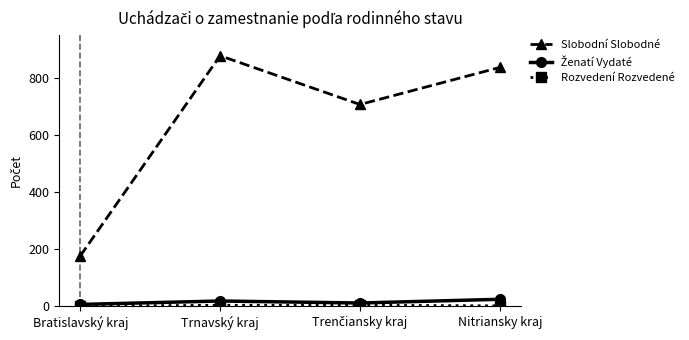

At how many categories does at least one series exceed 277?

3